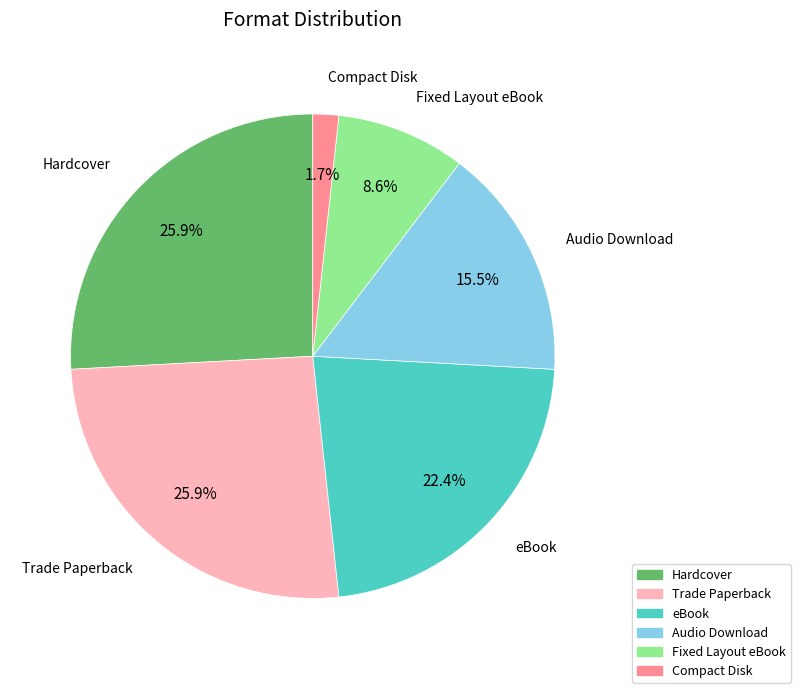

Is there any slice that represents more than half of the pie?

No